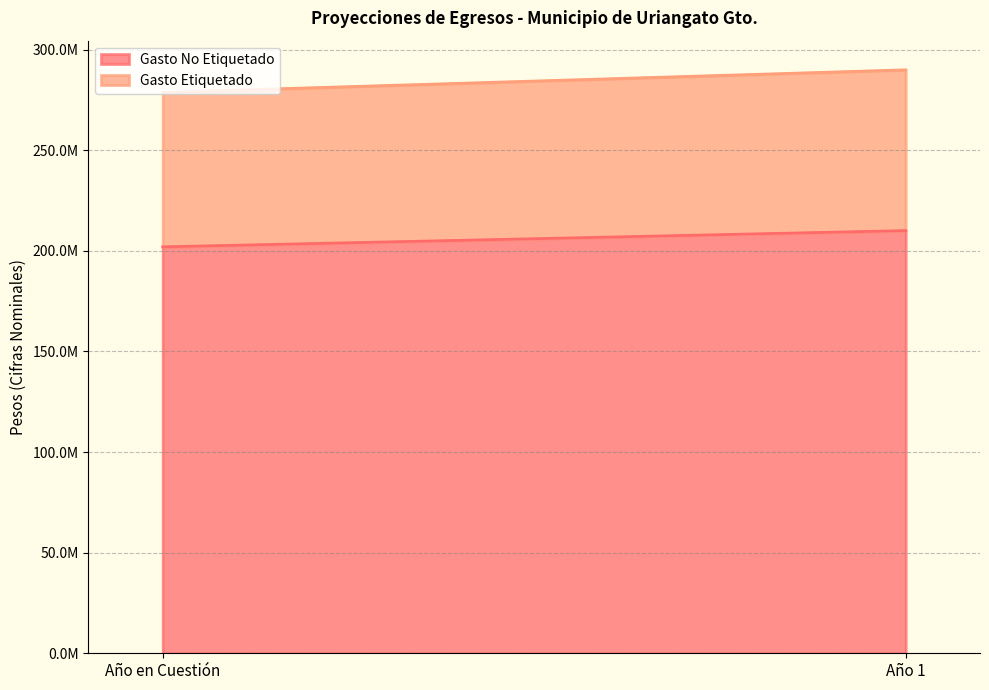

Reading right to left, what are all the values shown in this chart?

Gasto No Etiquetado: 210086812.7	202006550.6
Gasto Etiquetado: 79906067.9	76832757.5